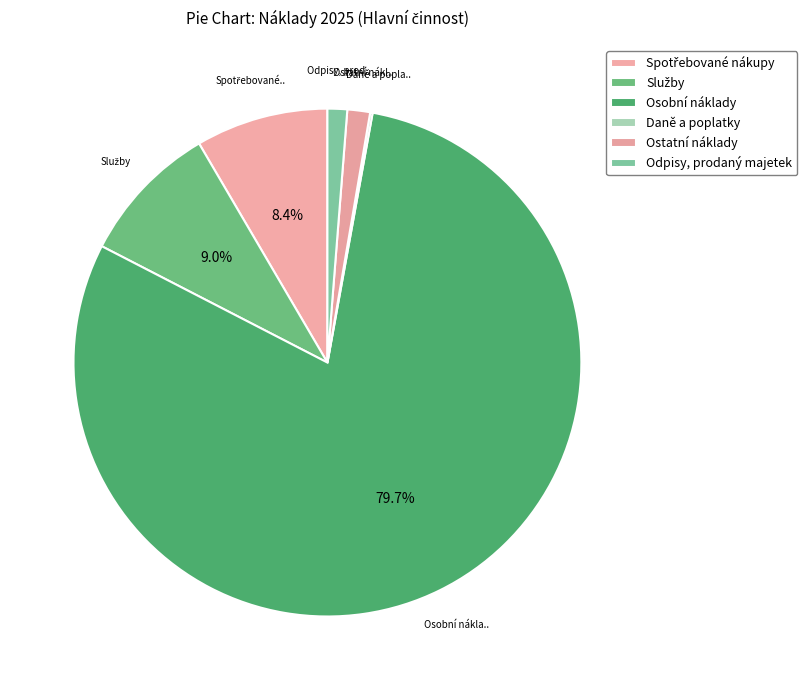

To the nearest percent, what is the difference between the largest and smallest slice percentages?

80%